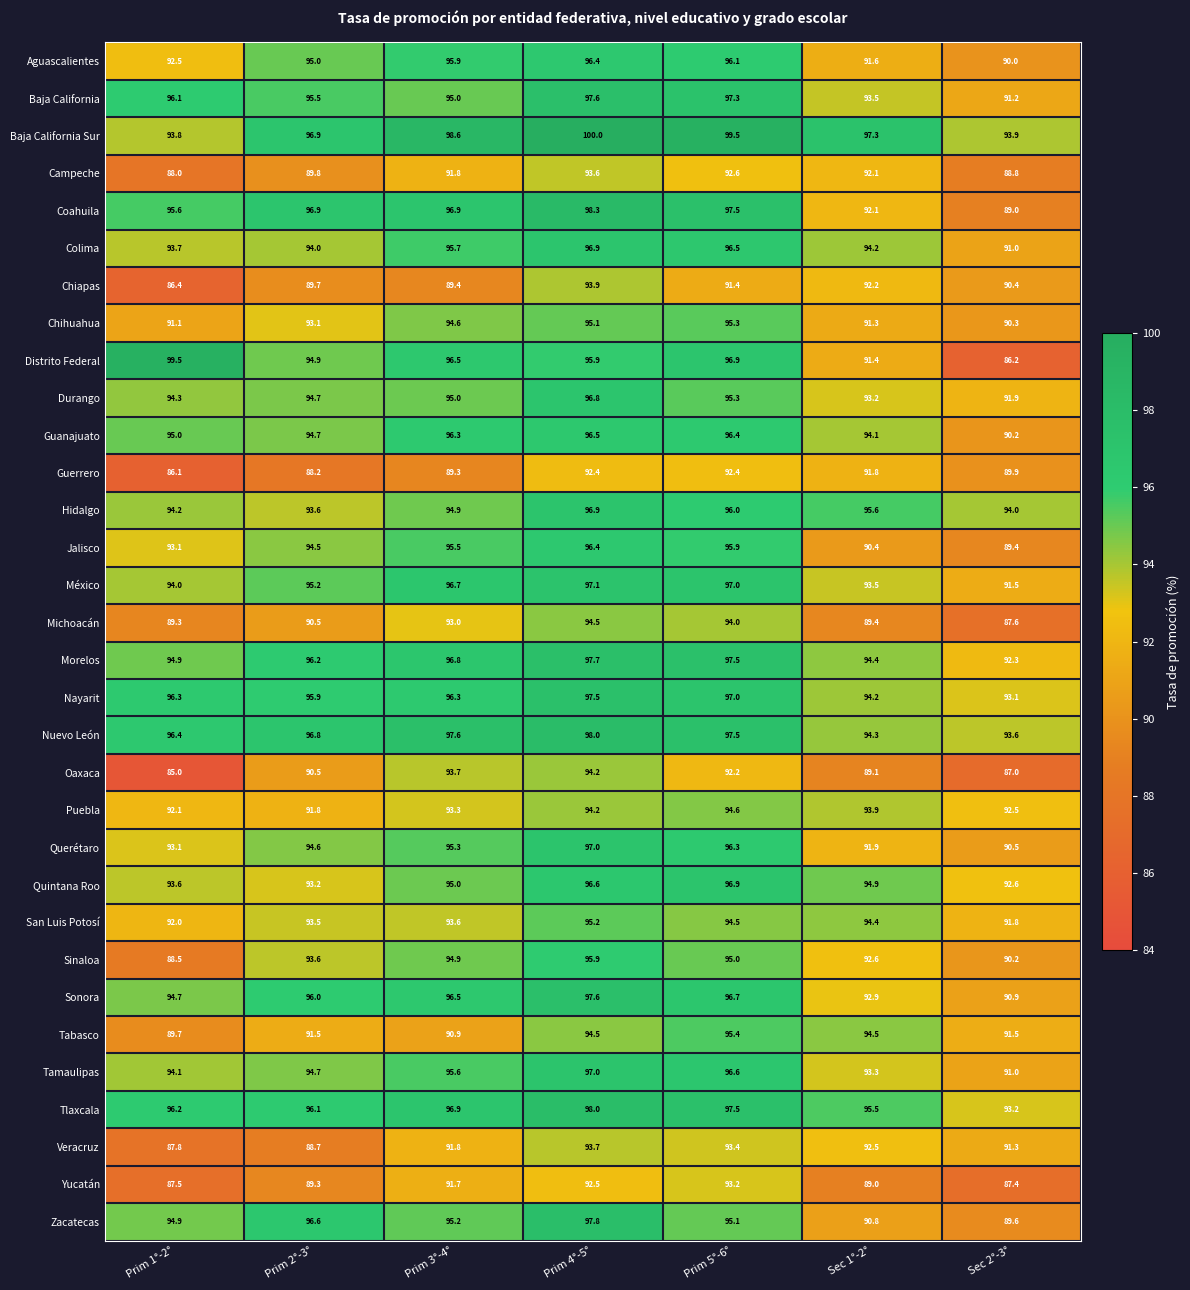

Which series has the widest spread of values?

Distrito Federal